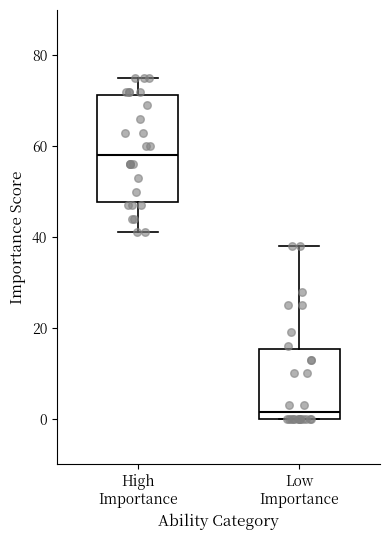

Reading left to right, read every box against the y-axis: the position of its median line, the range the box covers, and the ends of its whiskers. The values are not printed on the chart, so give them approximately, as read against the axis.

High Importance: median 58, box 48 to 72, whiskers 42 to 76
Low Importance: median 2, box 0 to 16, whiskers 0 to 38